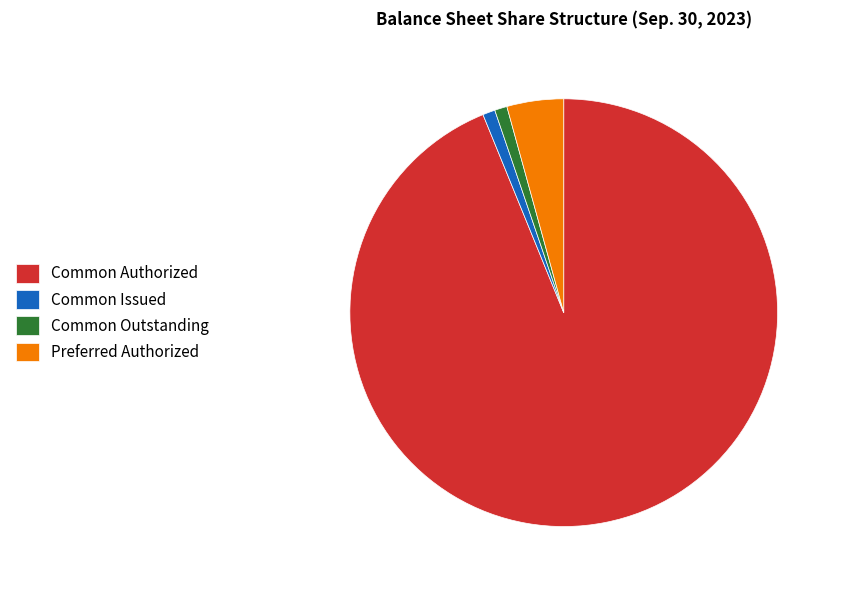

Which slice is the largest?

Common Authorized